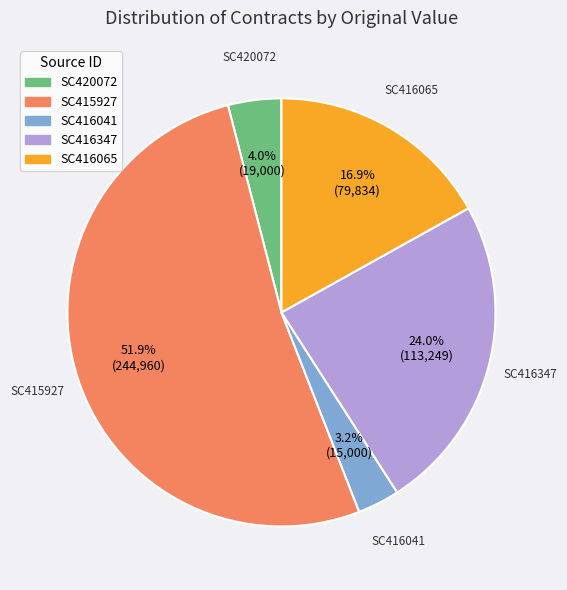

Do SC420072 and SC416347 together represent more than half of the pie?

No